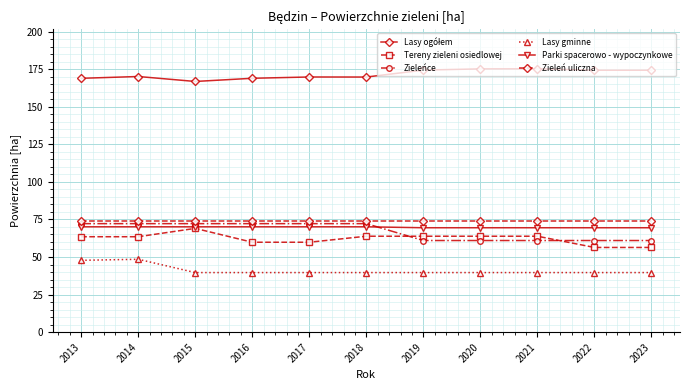

What is the spread (max minus min) of values at 2014?

121.6